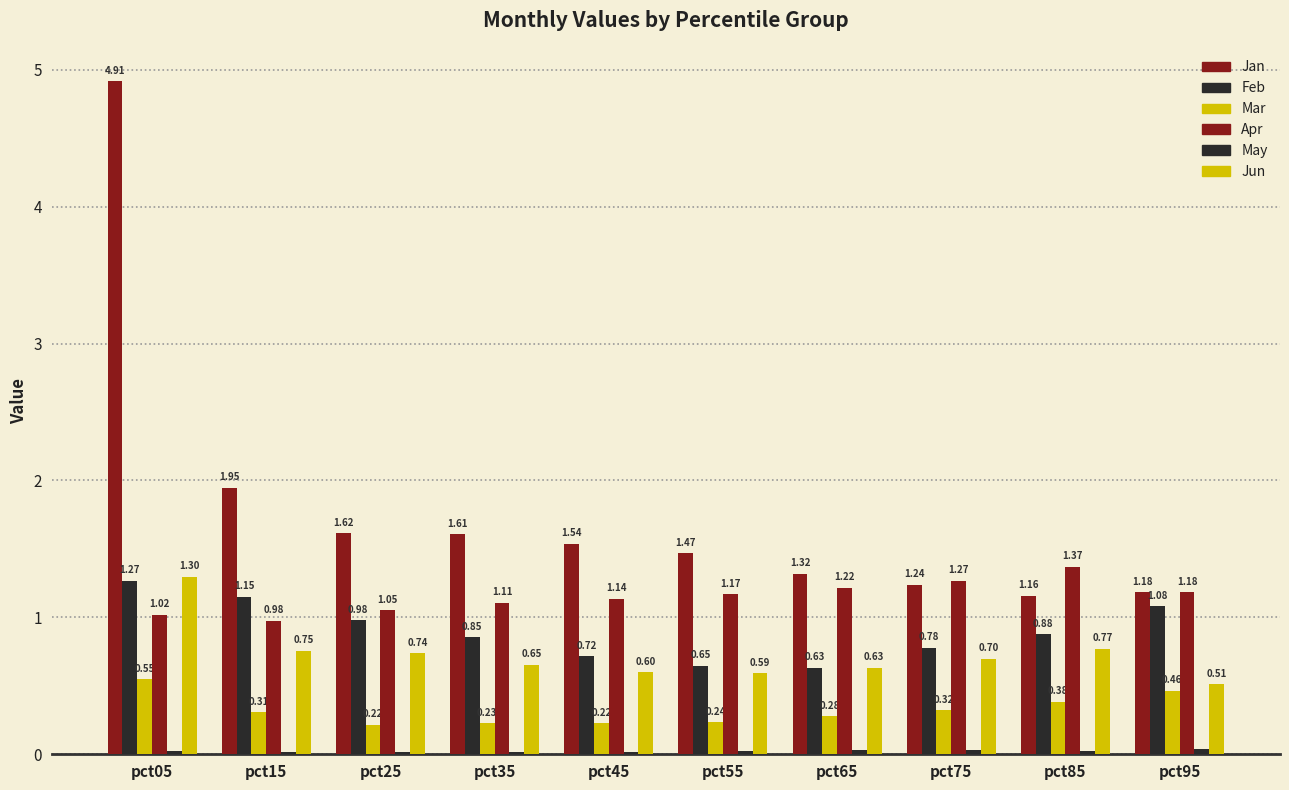

Which series has the largest total across all categories?

Jan